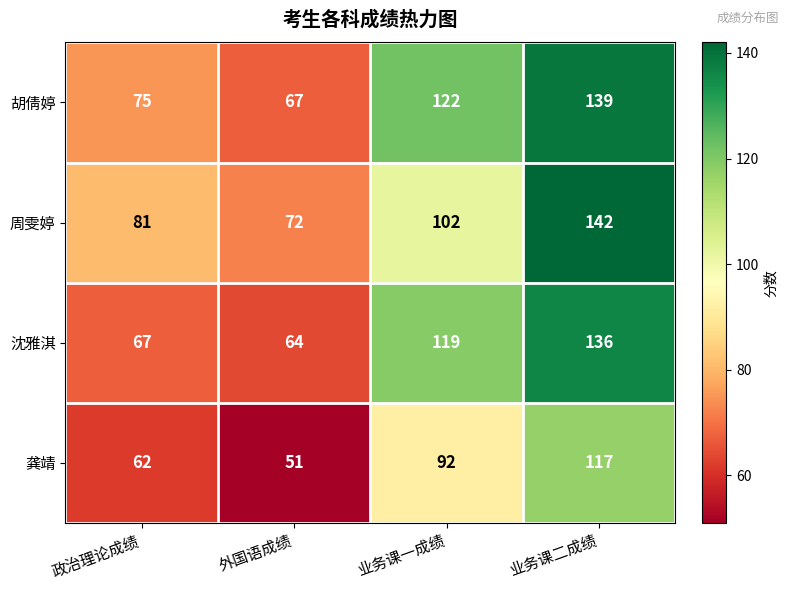

What is the difference between the highest and lowest values at 外国语成绩?

21